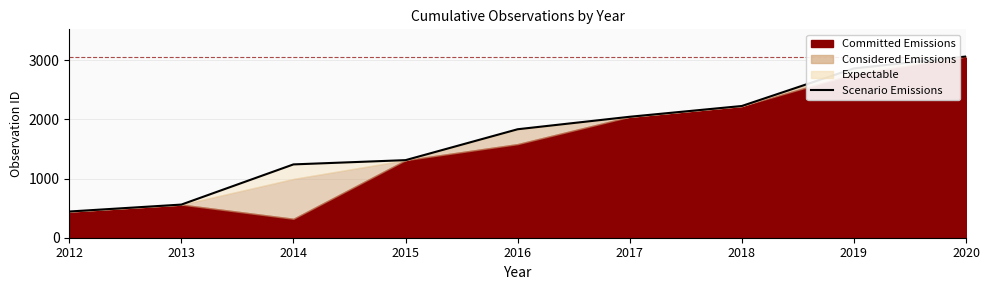

What is the maximum value shown in the chart?

3062